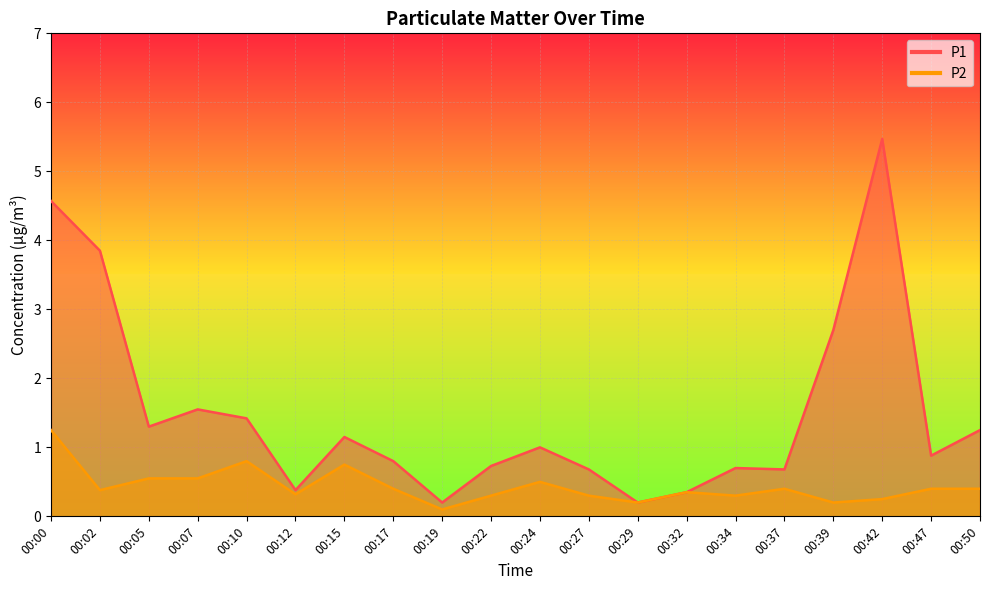

How many interior local valleys does the P1 series have?

6